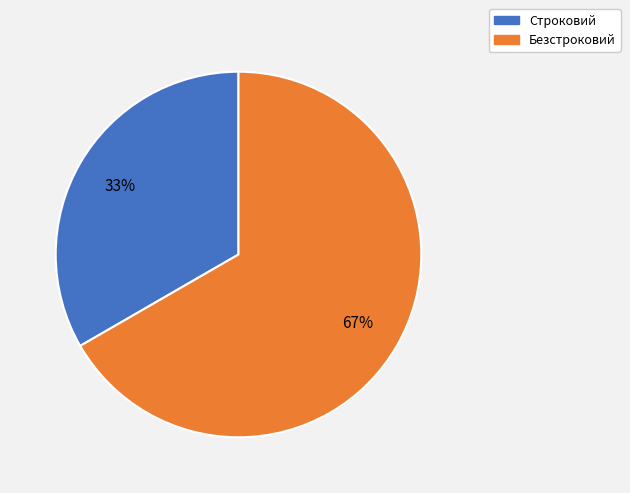

Is there any slice that represents more than half of the pie?

Yes